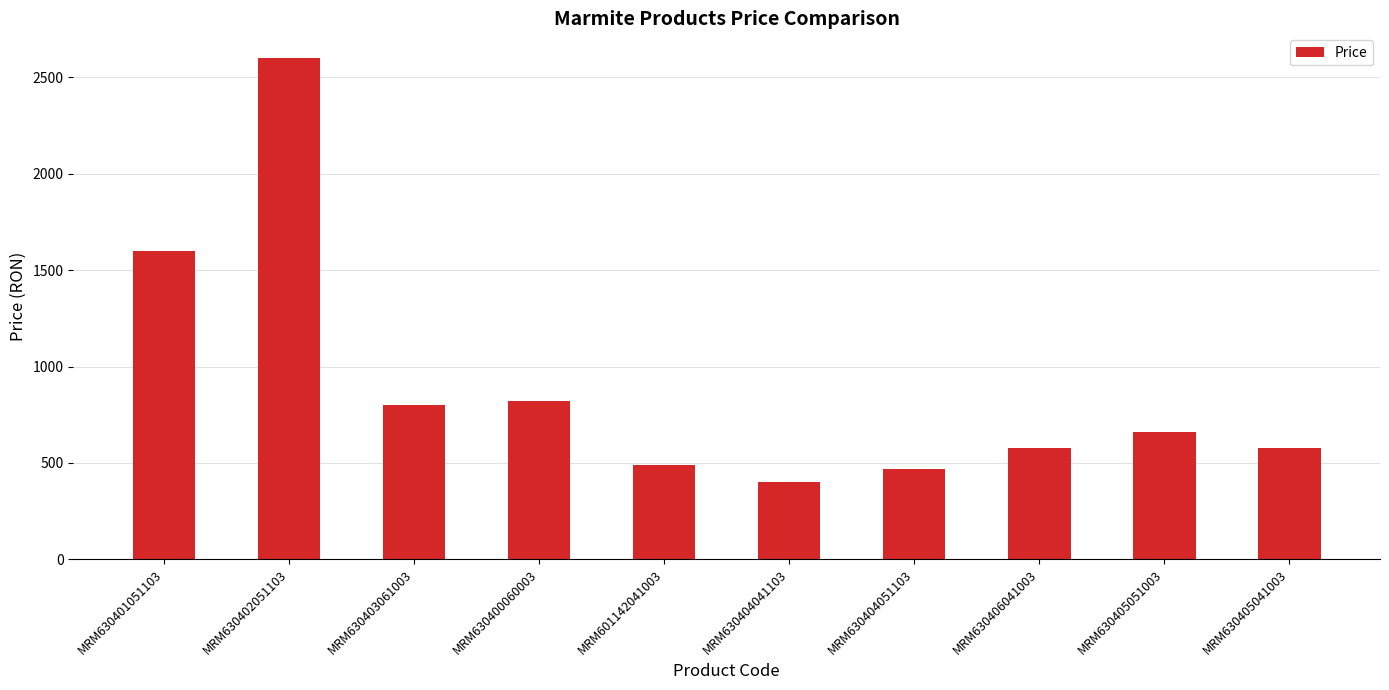

True or false: the data shows 1599 at MRM630401051103.

True